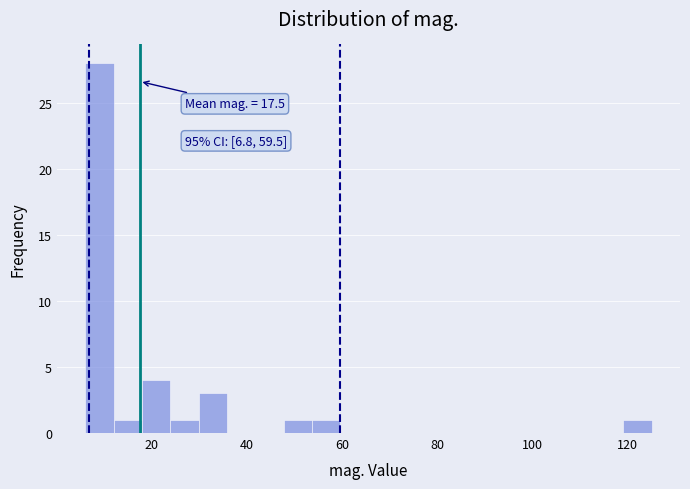

Read against the x-axis, roughly where is the centre of the tallest bar?

10